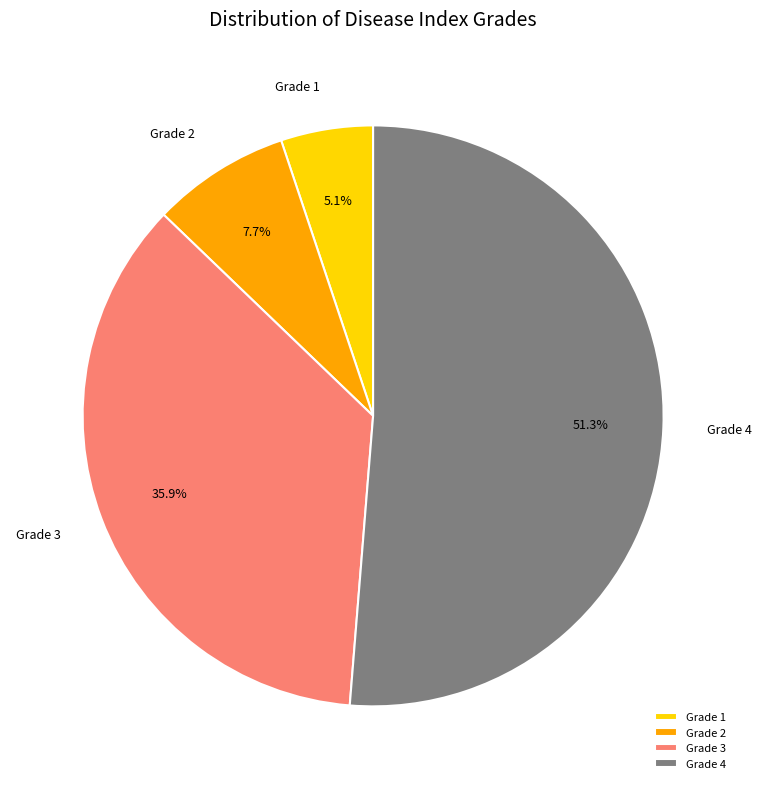

Which slice is the smallest?

Grade 1